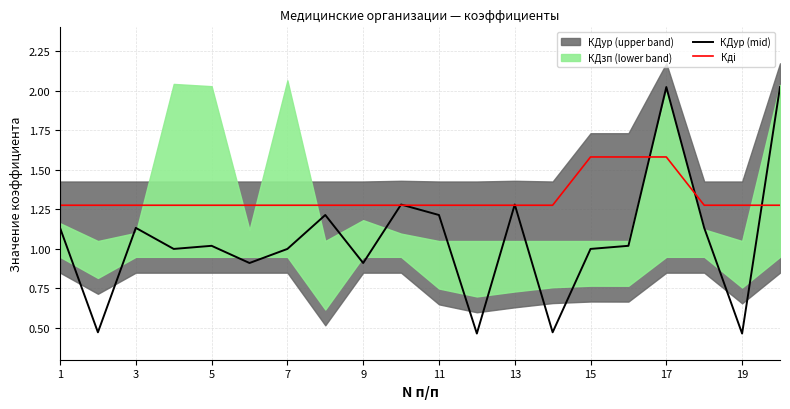

Is it true that Кдi equals 2.2 at 9?

False